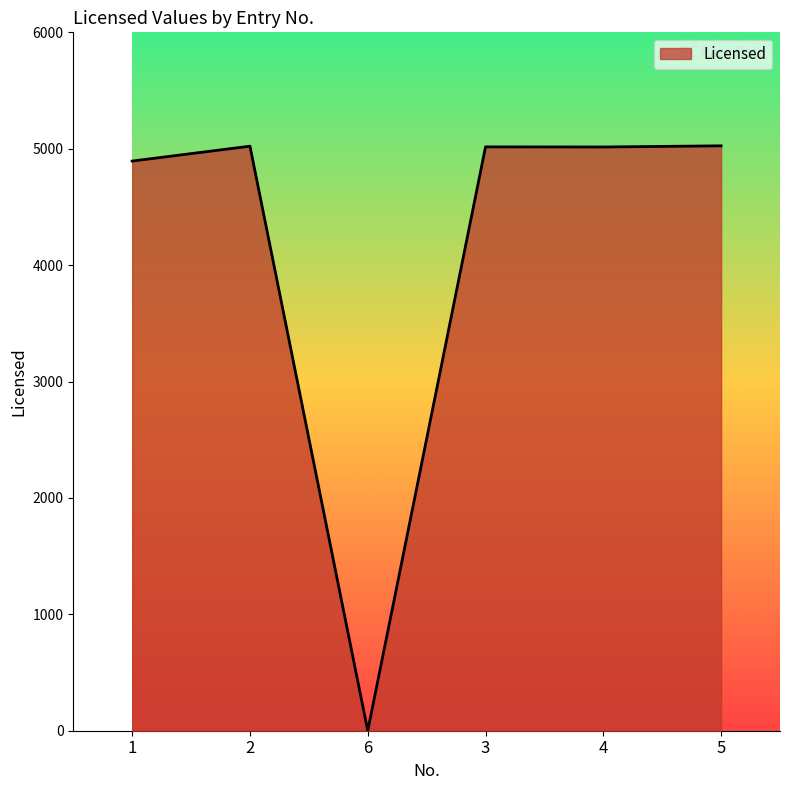

Where is the first local minimum?

6